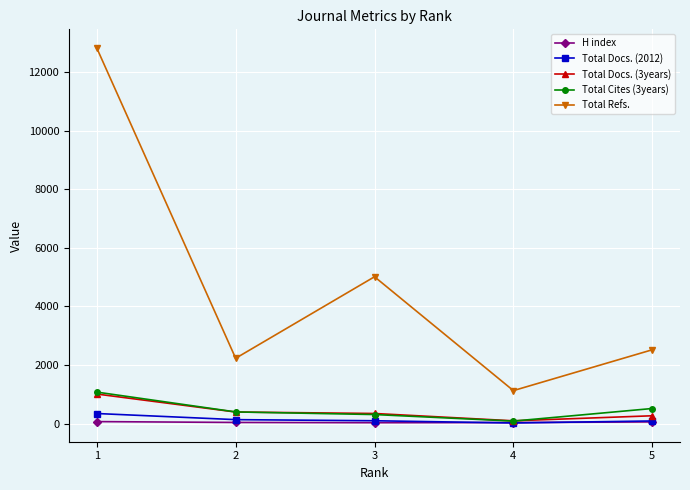

What is the maximum value shown in the chart?

12822